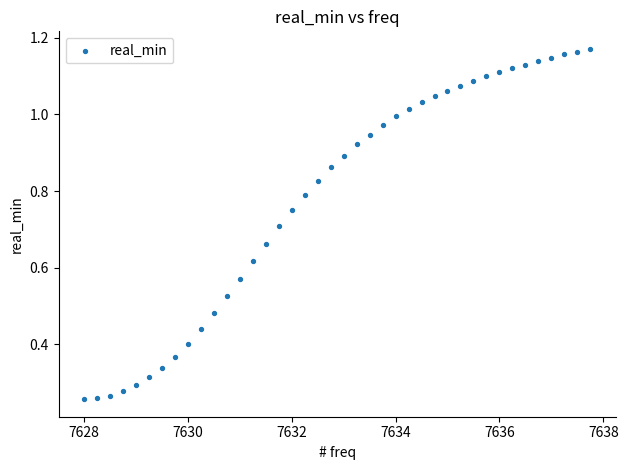

What is the range of X values (max minus min)?

9.8